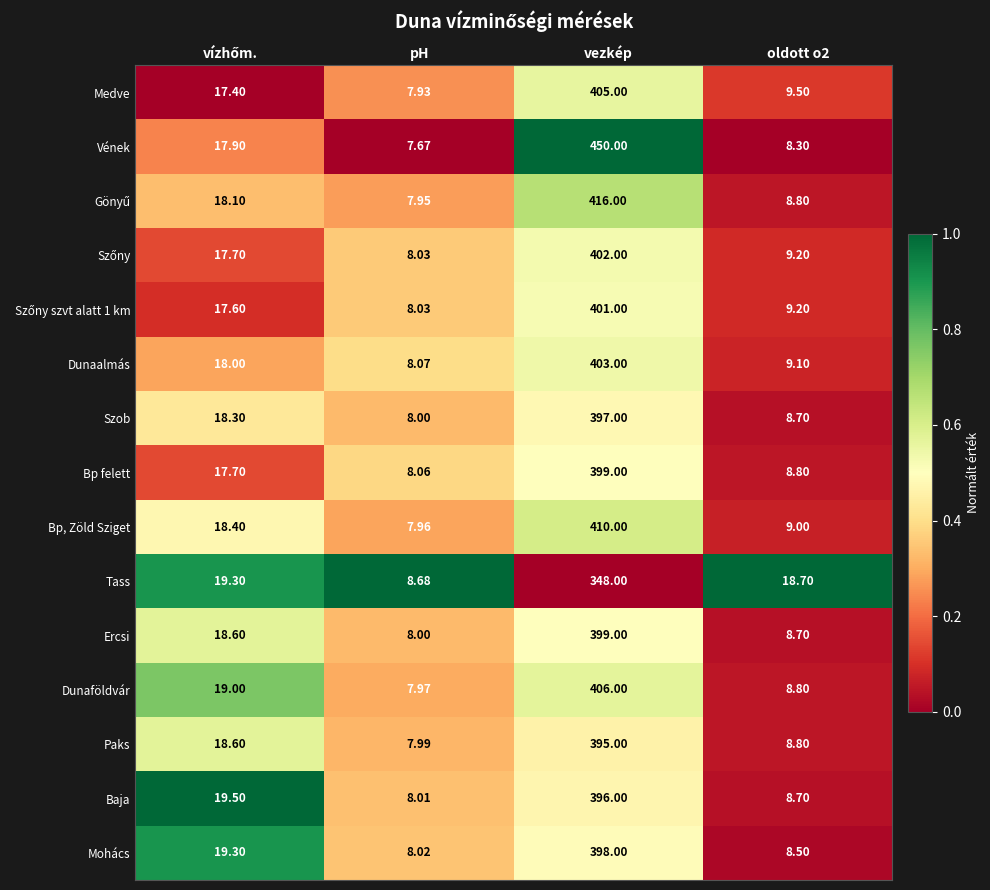

What is the total value across all series at oldott o2?

142.8